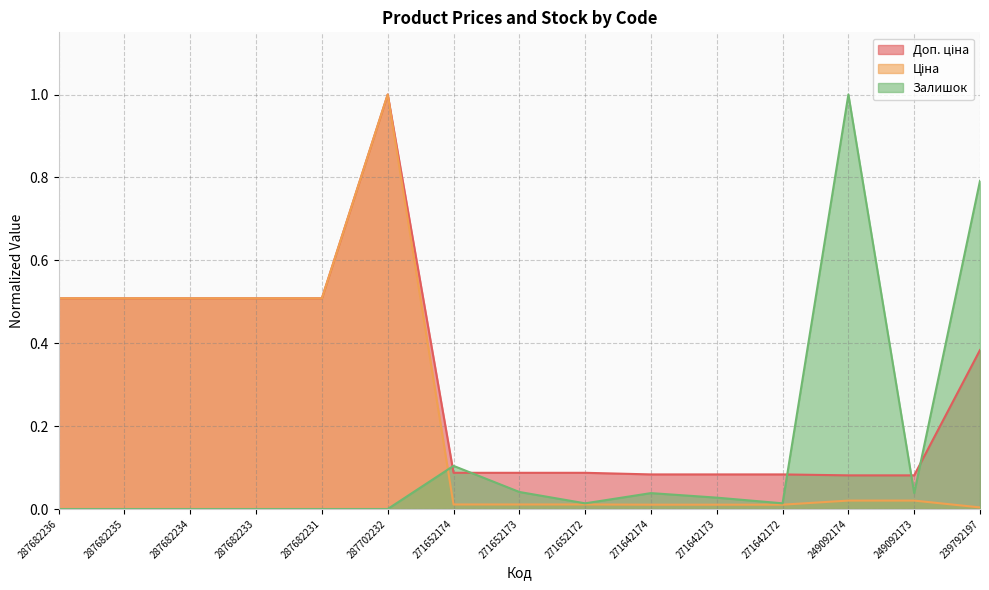

How many interior local peaks does the Ціна series have?

1